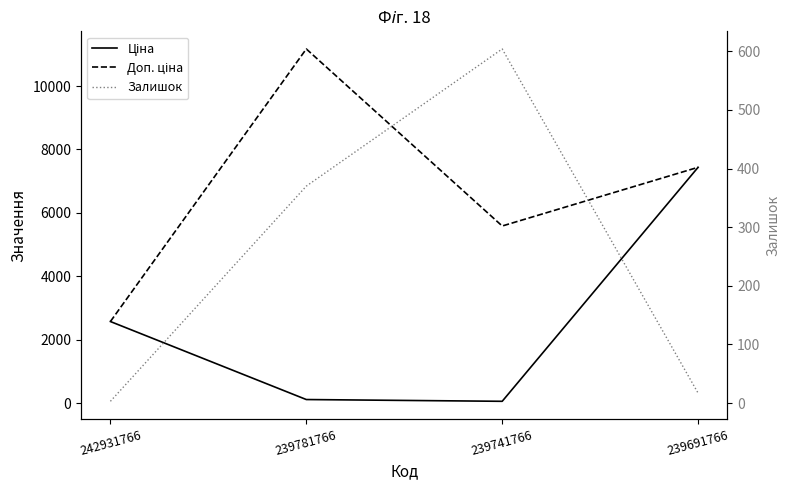

What is the difference between the Залишок values at 242931766 and 239781766?

367.0